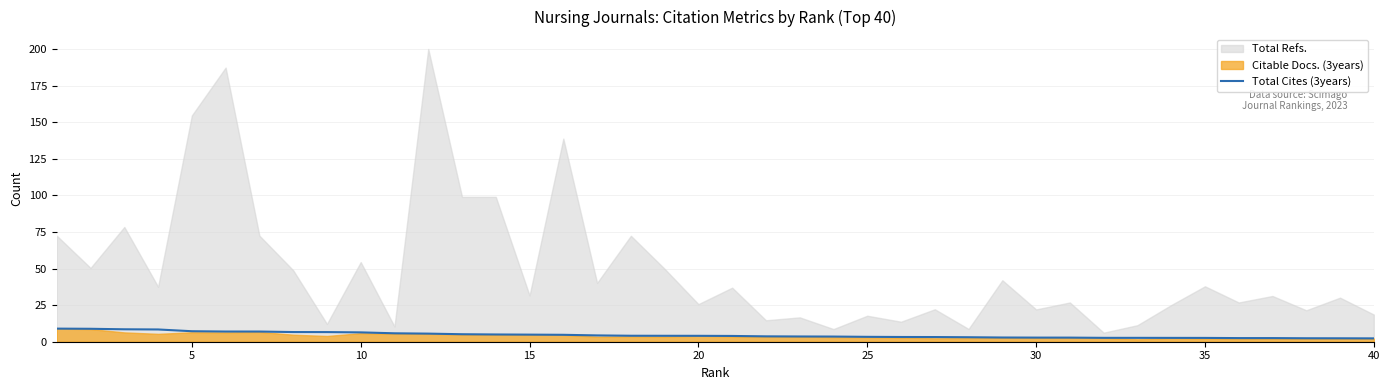

What is the highest value of the Total Cites (3years) series?

8.9